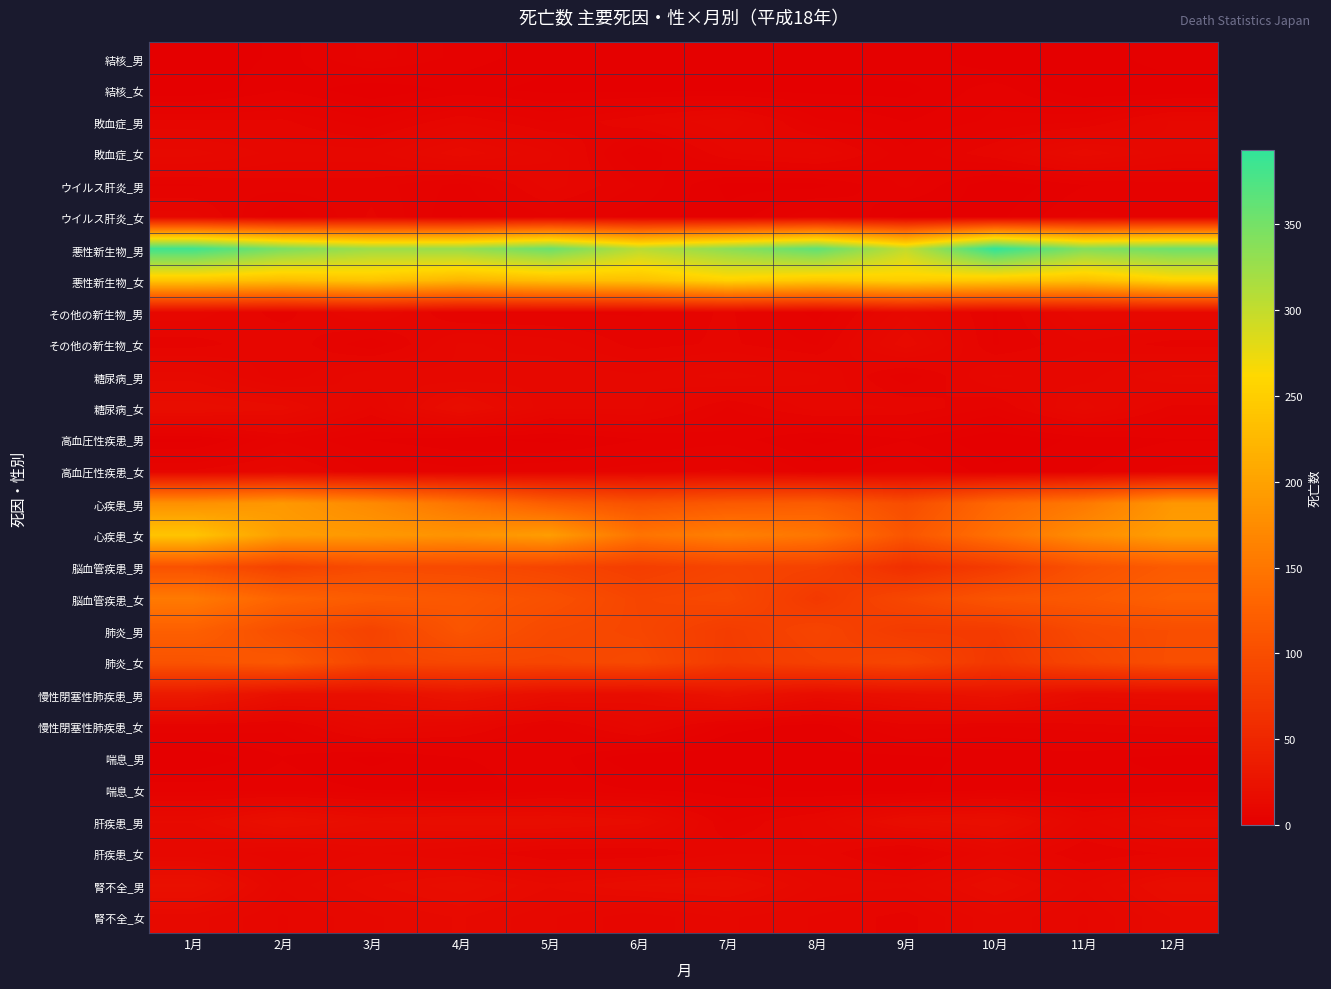

How many data points does each series have?

12